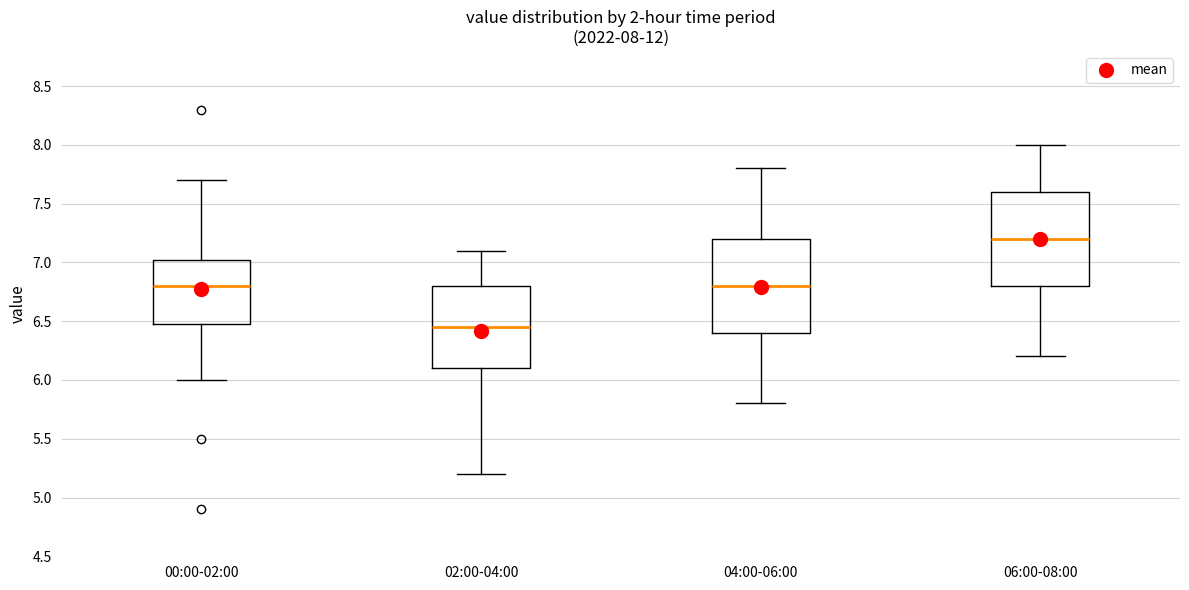

Which box has the lowest median line?

02:00-04:00